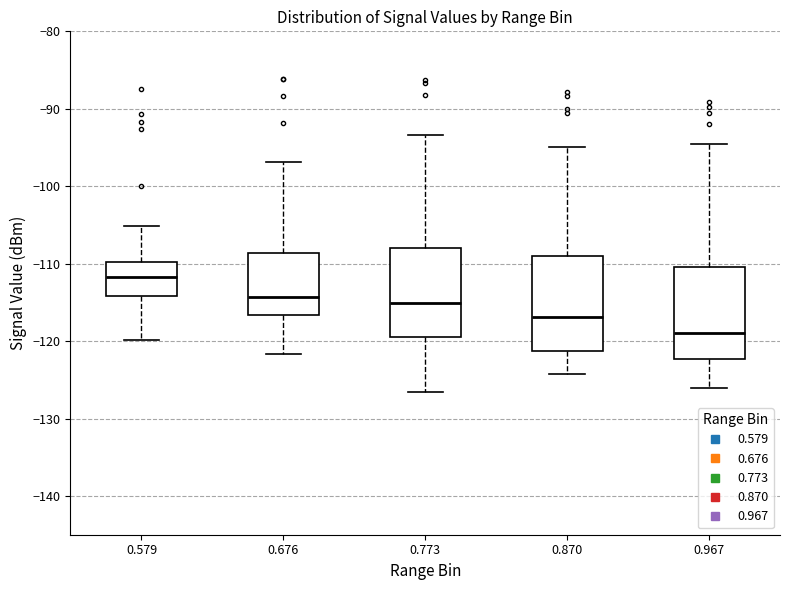

Where does the lower whisker of the box at x = 0.870 end on the y-axis? The values are not printed on the chart, so give them approximately, as read against the axis.

-124